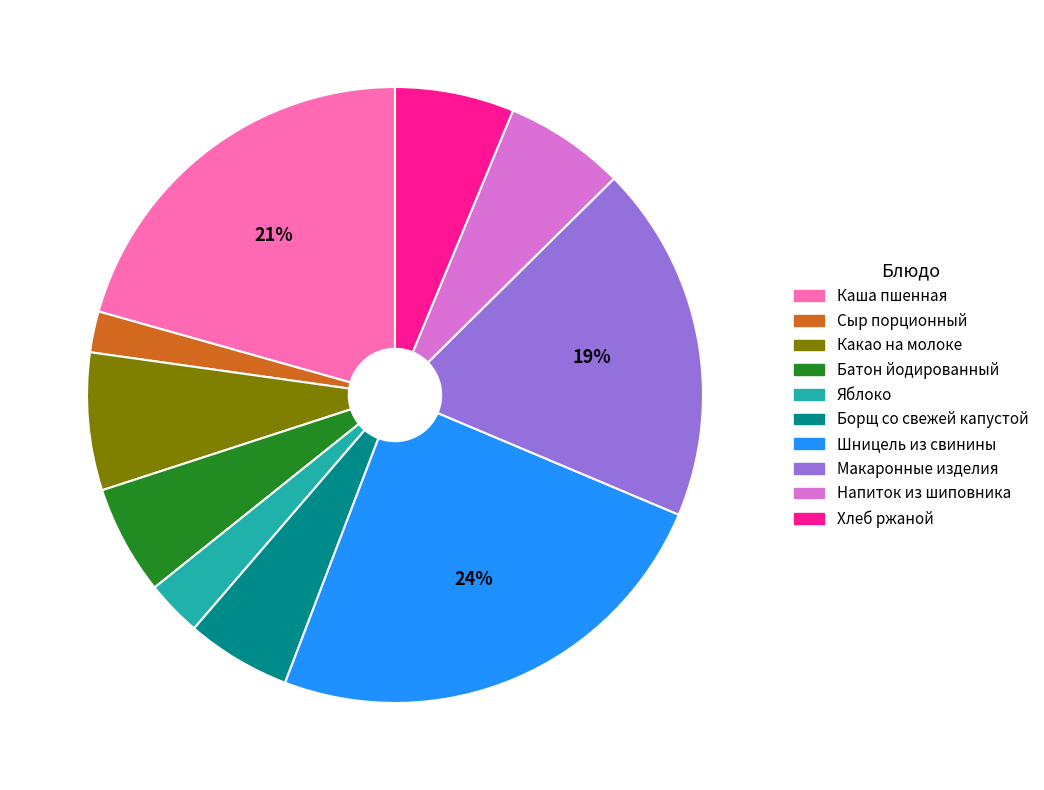

To the nearest percent, what is the average slice percentage?

10%